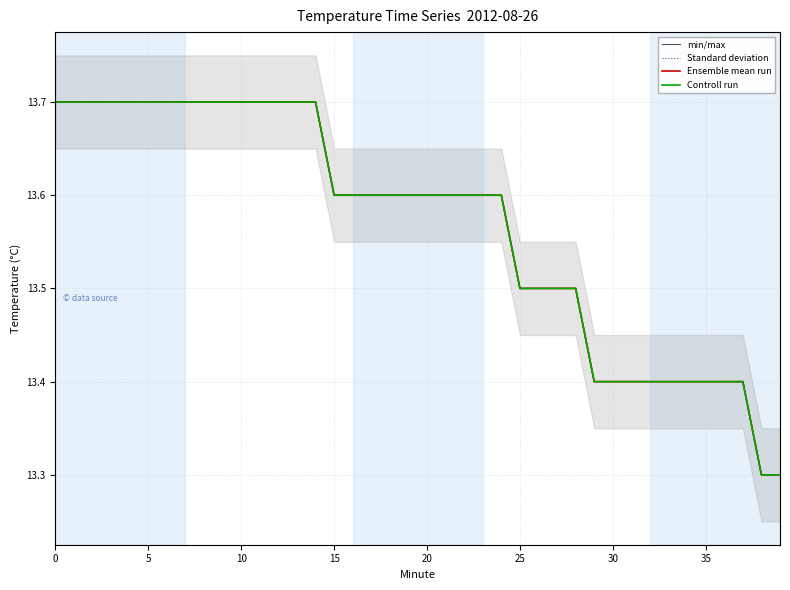

What is the value of the Standard deviation point at the 39th from the left?

13.3